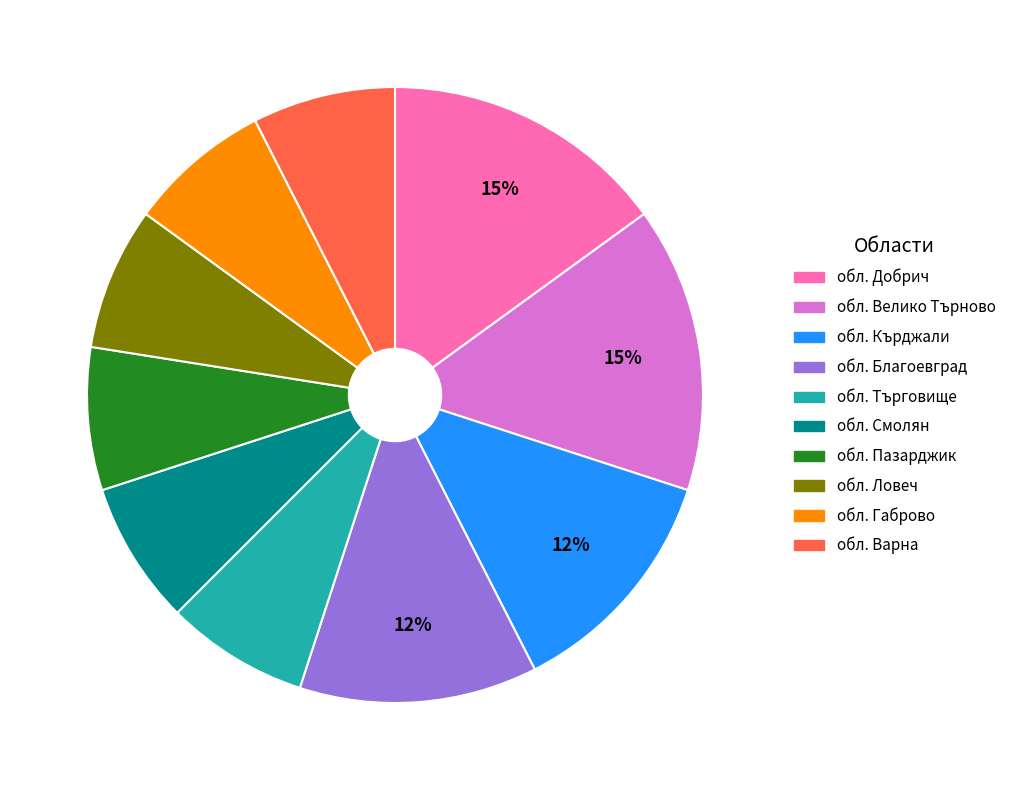

Is there a majority slice in this chart?

No